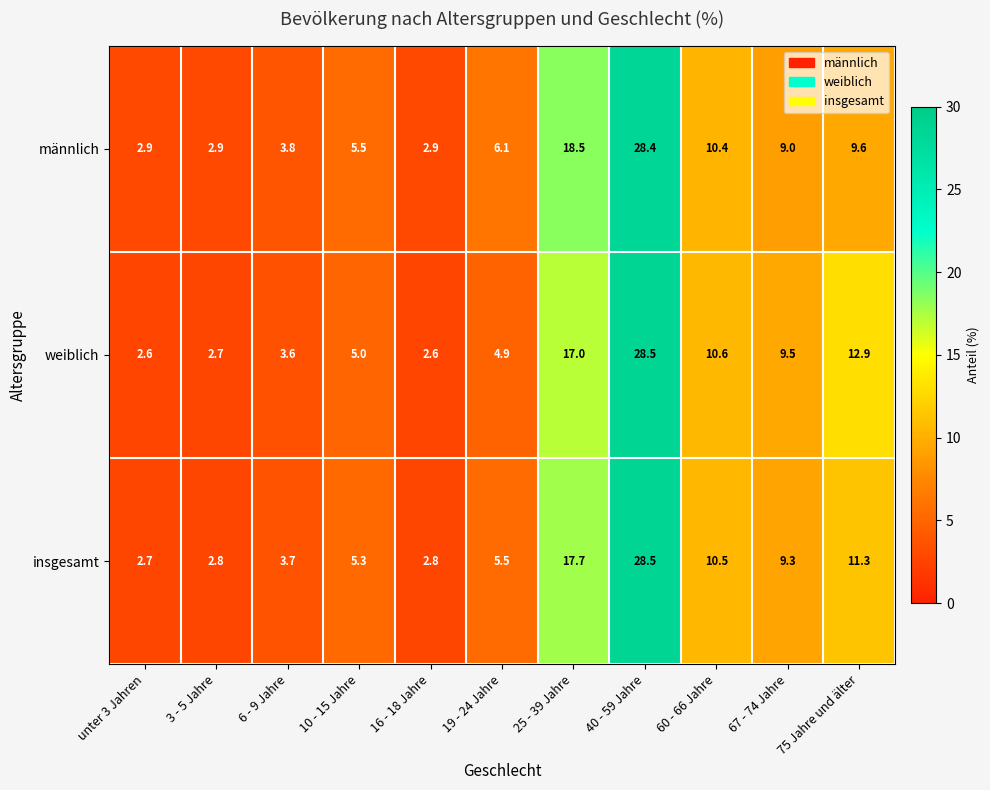

Between unter 3 Jahren and 60 - 66 Jahre, which series saw the biggest shift?

weiblich